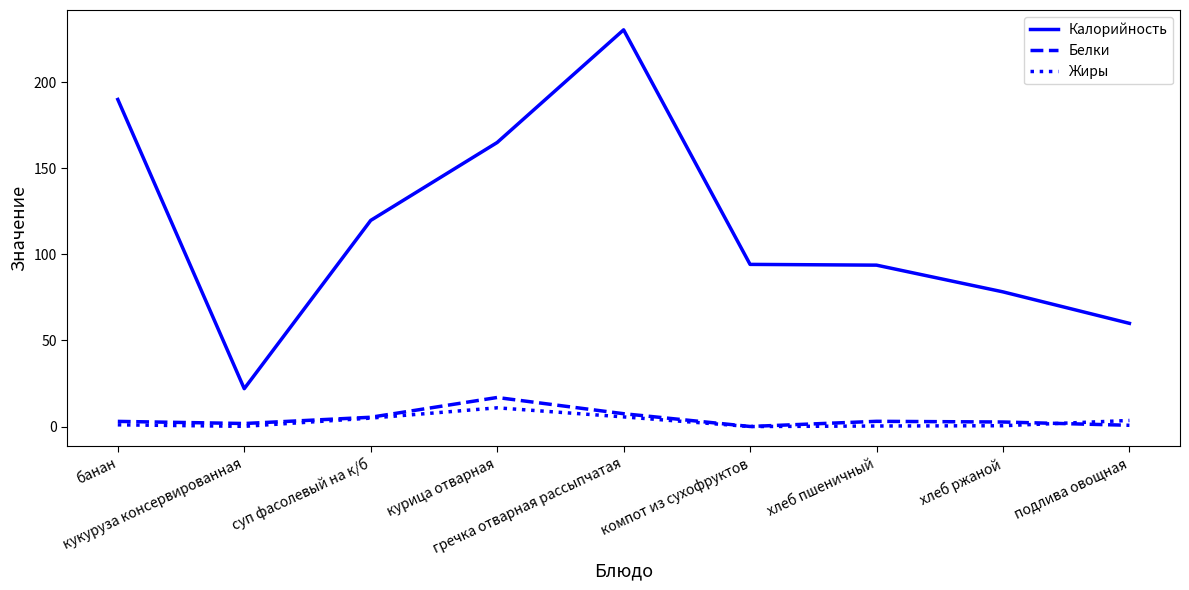

After their last crossing, which series has the higher values: Белки or Жиры?

Жиры